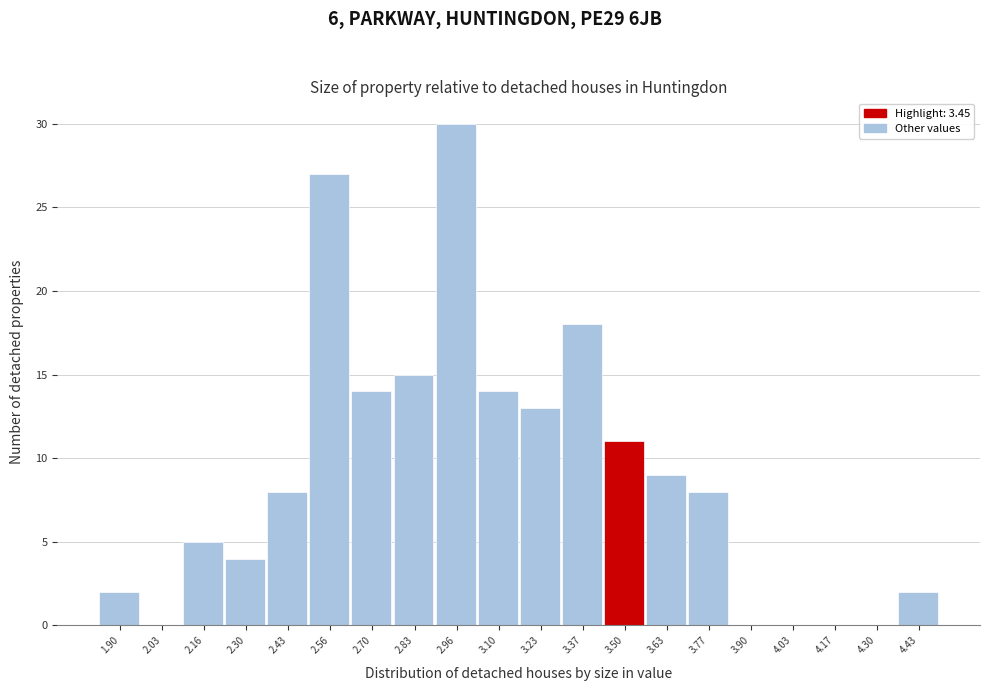

Reading left to right, list every bar in this chart as the range it spans on the x-axis followed by its height. Neither the bar edges nor the heights are printed on the chart, so give them approximately, as read against the axes.

1.84 to 1.96: 2
1.96 to 2.10: 0
2.10 to 2.24: 5
2.24 to 2.36: 4
2.36 to 2.50: 8
2.50 to 2.64: 27
2.64 to 2.76: 14
2.76 to 2.90: 15
2.90 to 3.04: 30
3.04 to 3.16: 14
3.16 to 3.30: 13
3.30 to 3.44: 18
3.44 to 3.56: 11
3.56 to 3.70: 9
3.70 to 3.84: 8
3.84 to 3.96: 0
3.96 to 4.10: 0
4.10 to 4.24: 0
4.24 to 4.36: 0
4.36 to 4.50: 2